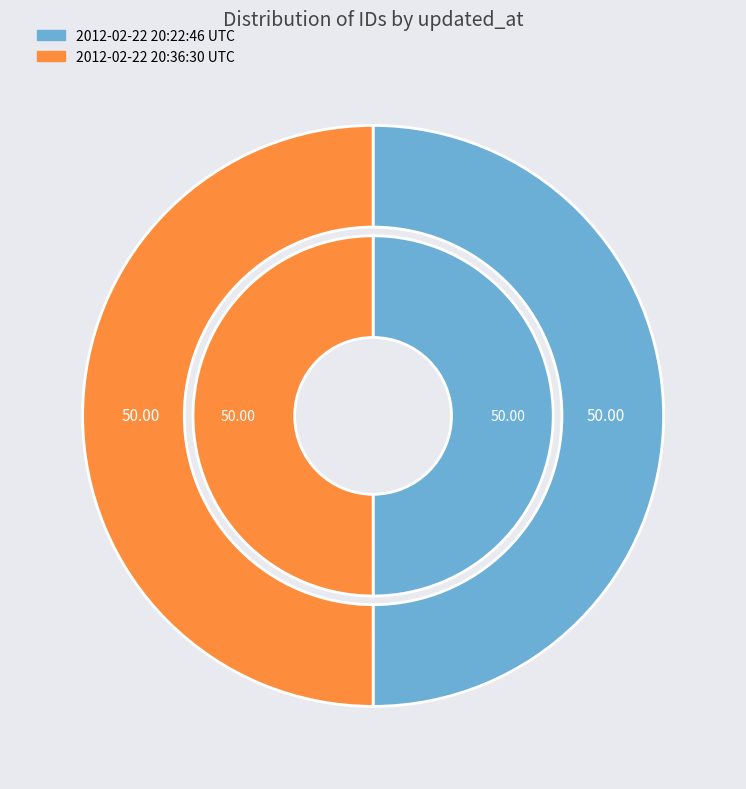

What is the ratio of the value at 2012-02-22 20:22:46 UTC to the value at 2012-02-22 20:36:30 UTC?

1.0